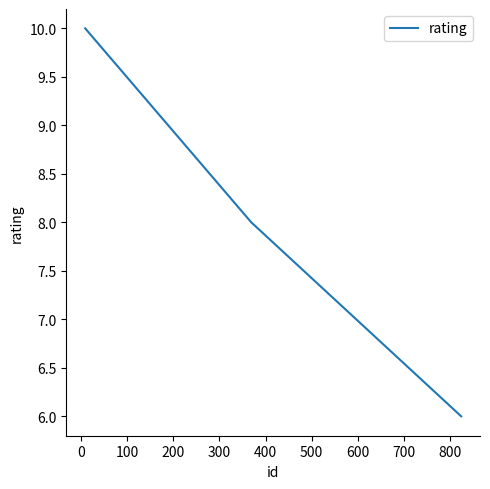

What is the average value?

8